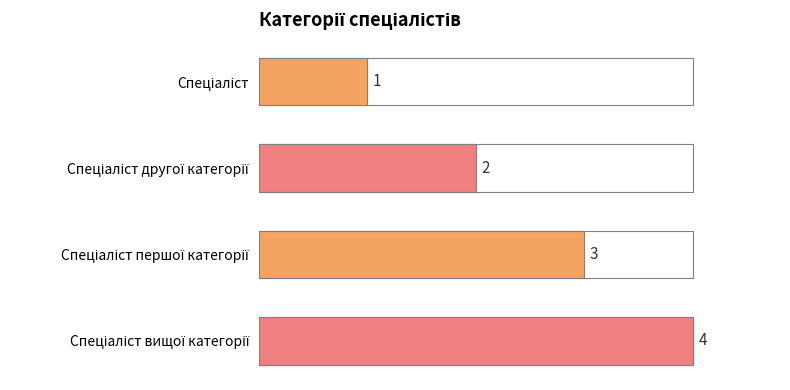

How many categories are shown in the chart?

4